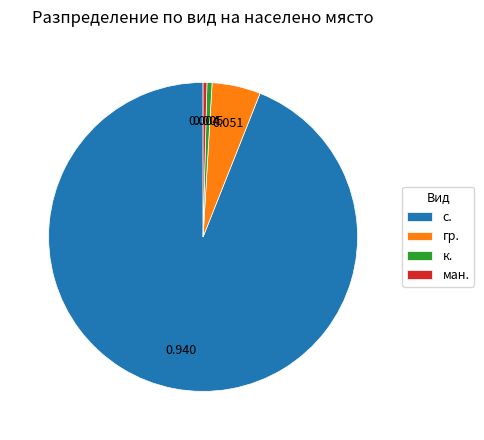

Does гр. represent more than half of the total?

No